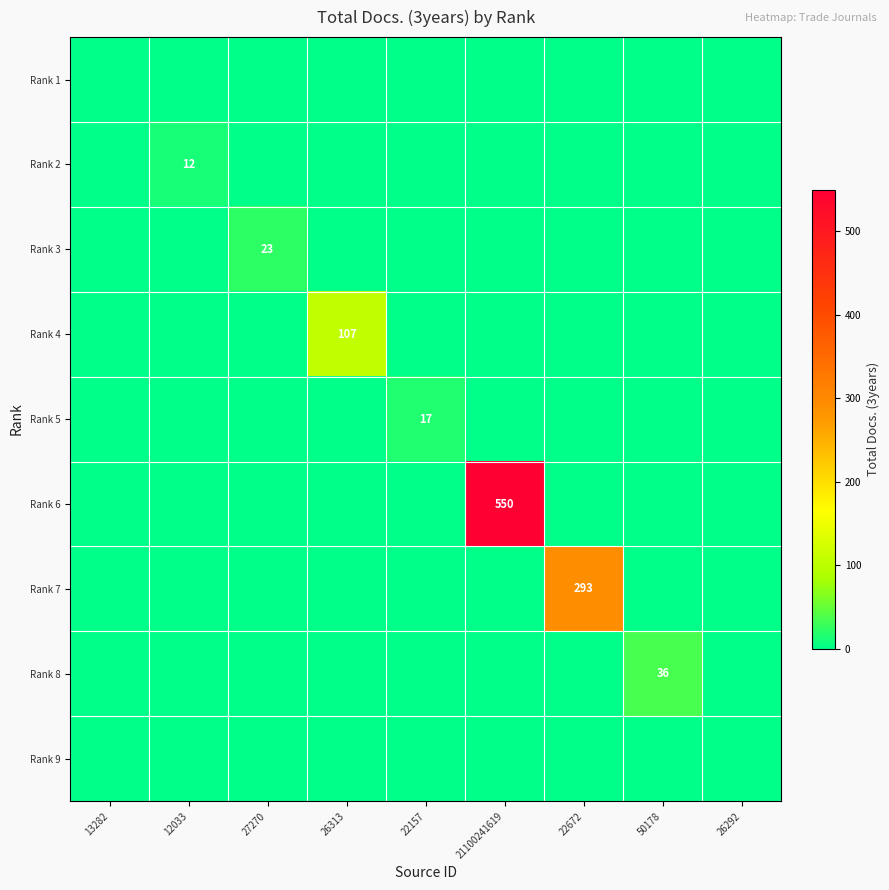

At which category does the chart reach its minimum across all series?

13282